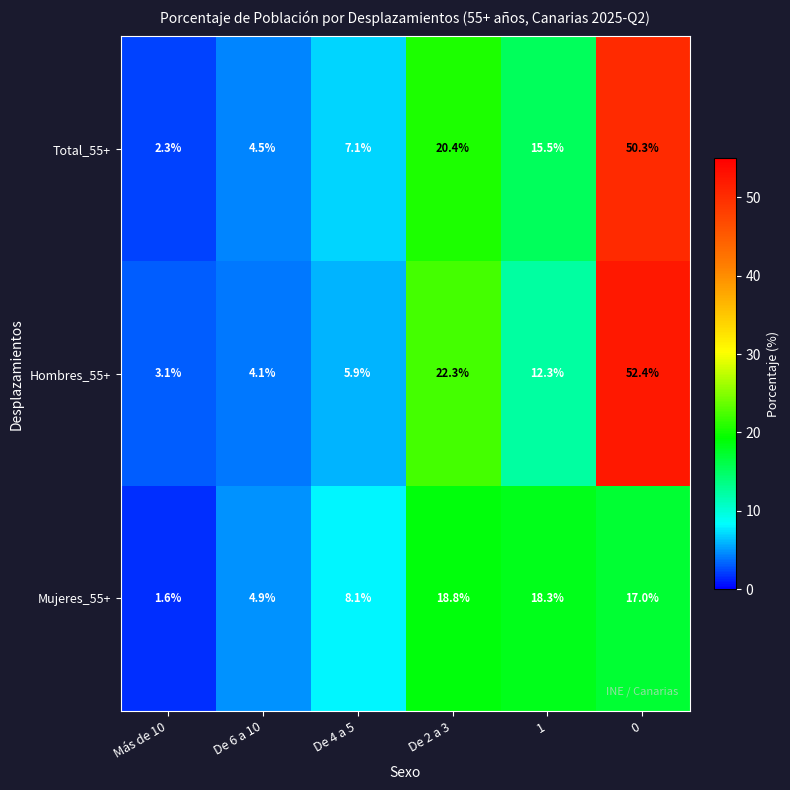

What is the total value across all series at De 2 a 3?

61.5